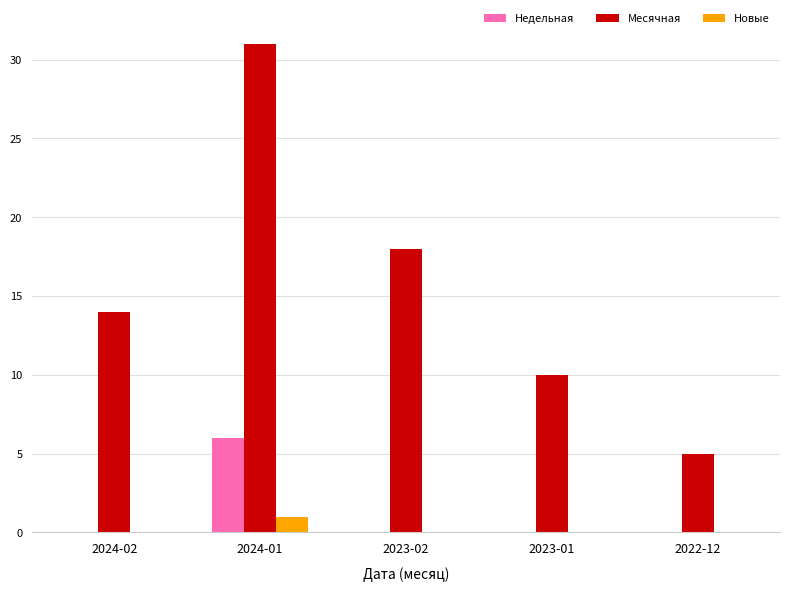

Are the bars grouped side by side (vs. stacked)?

Yes